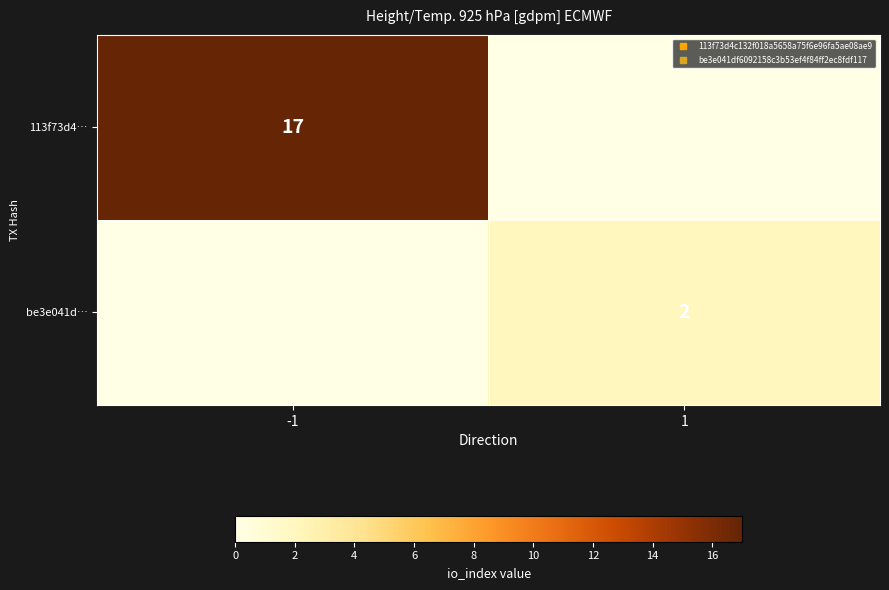

Is it true that be3e041d… equals 0 at -1?

True